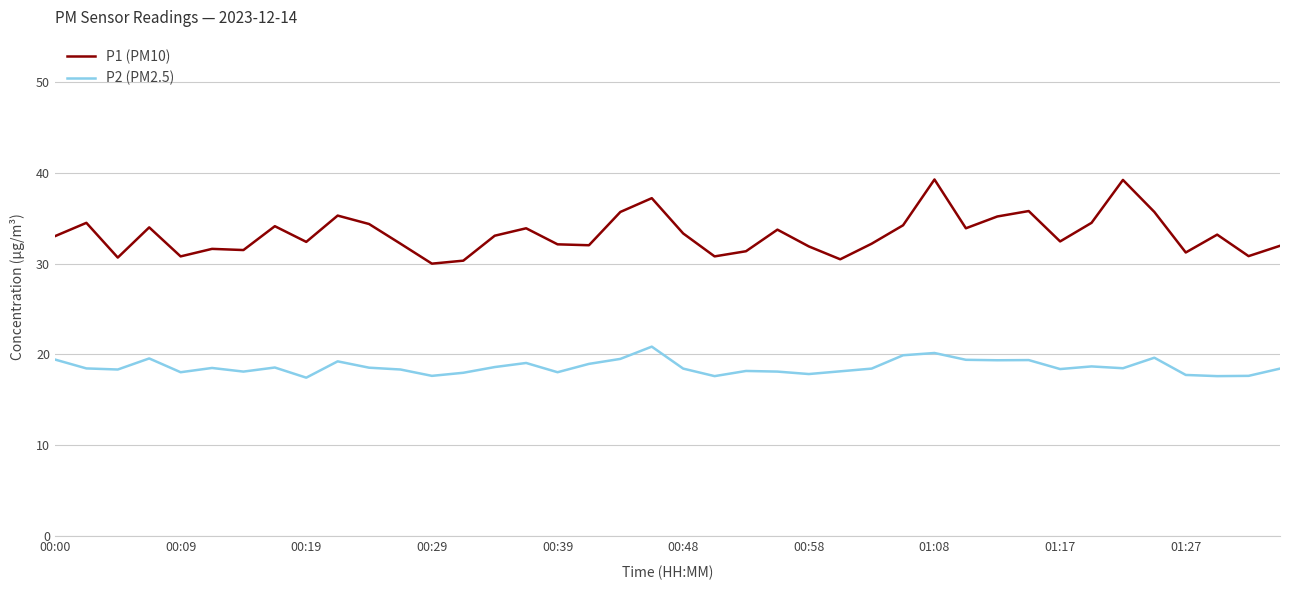

Which series has the largest range (max minus min)?

P1 (PM10)